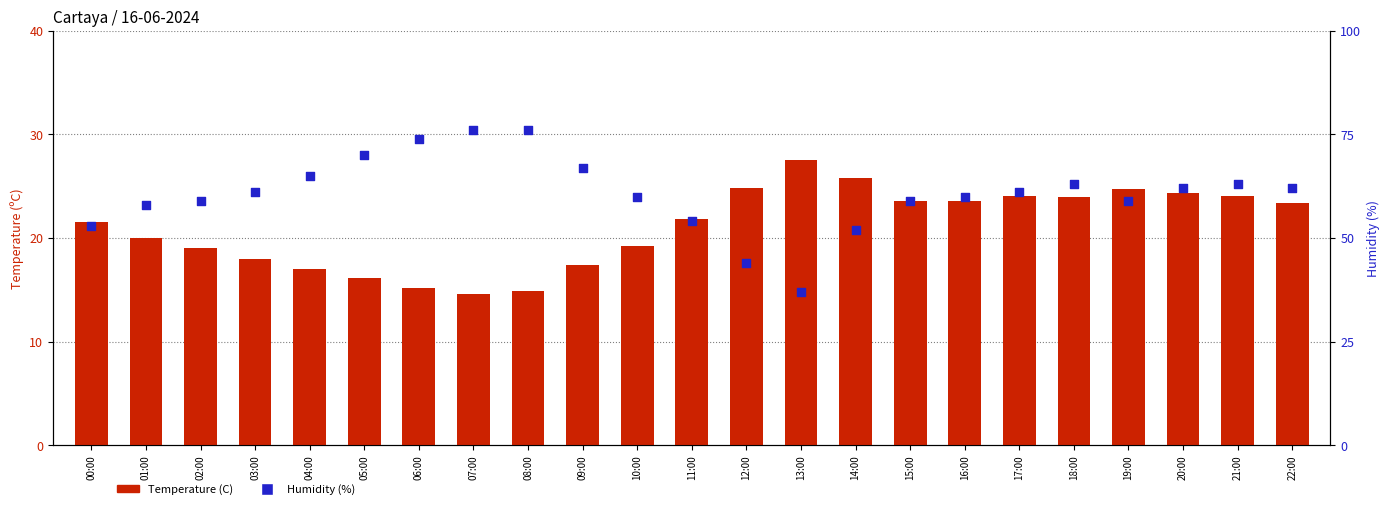

Which series has the widest spread of Y values?

Humidity (%)